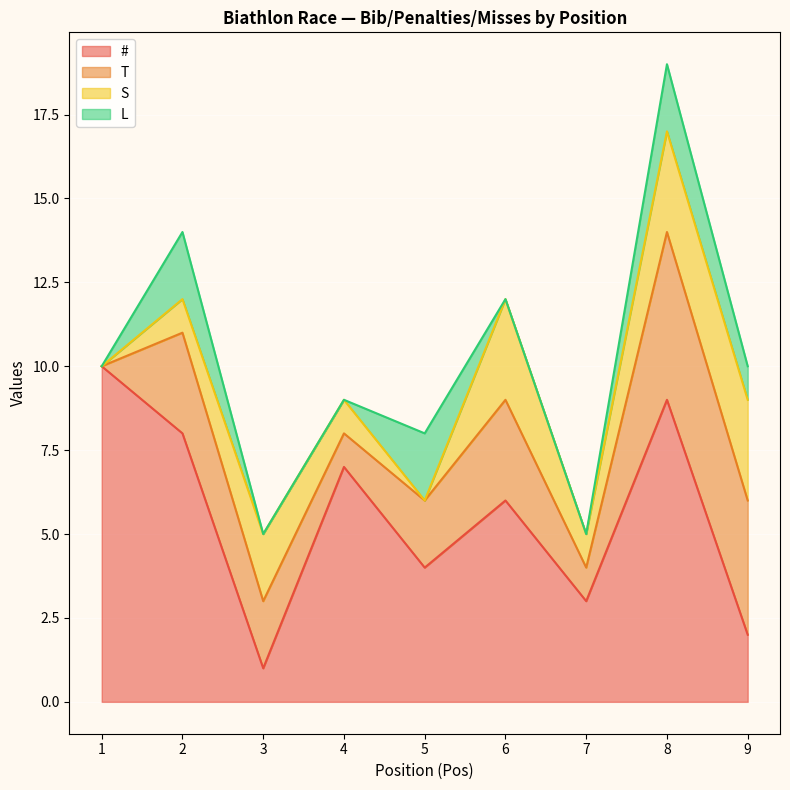

Reading right to left, what are all the values shown in this chart?

#: 9=2	8=9	7=3	6=6	5=4	4=7	3=1	2=8	1=10
T: 9=4	8=5	7=1	6=3	5=2	4=1	3=2	2=3	1=0
S: 9=3	8=3	7=1	6=3	5=0	4=1	3=2	2=1	1=0
L: 9=1	8=2	7=0	6=0	5=2	4=0	3=0	2=2	1=0